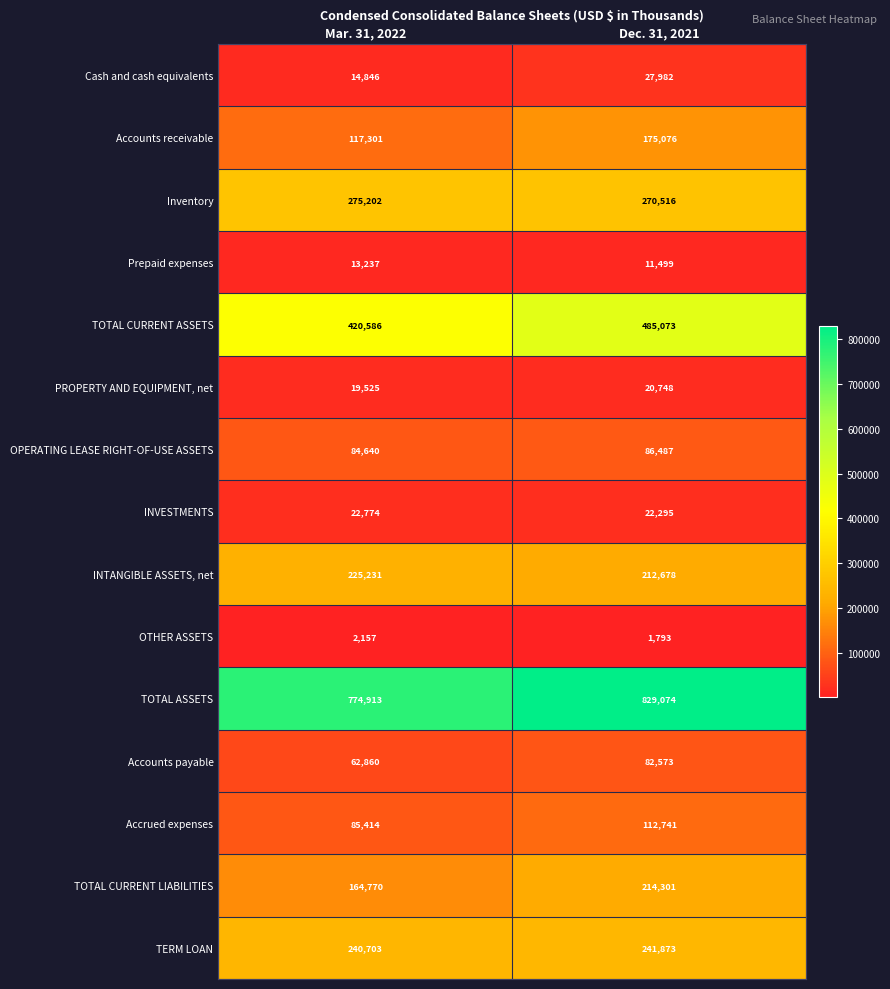

The value of TERM LOAN at Dec. 31, 2021 is 241873. True or false?

True